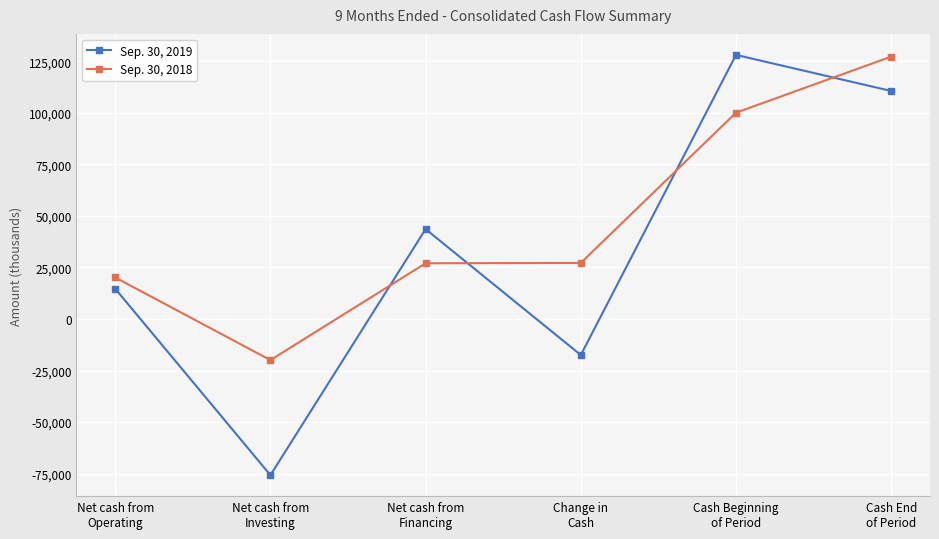

What is the label of the 4th point from the left?

Change in
Cash